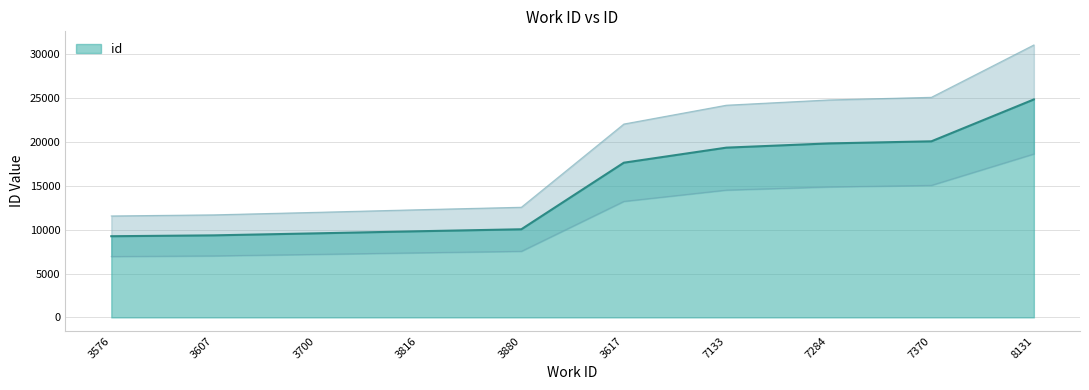

The chart shows a value of 14920 at 3576. True or false?

False